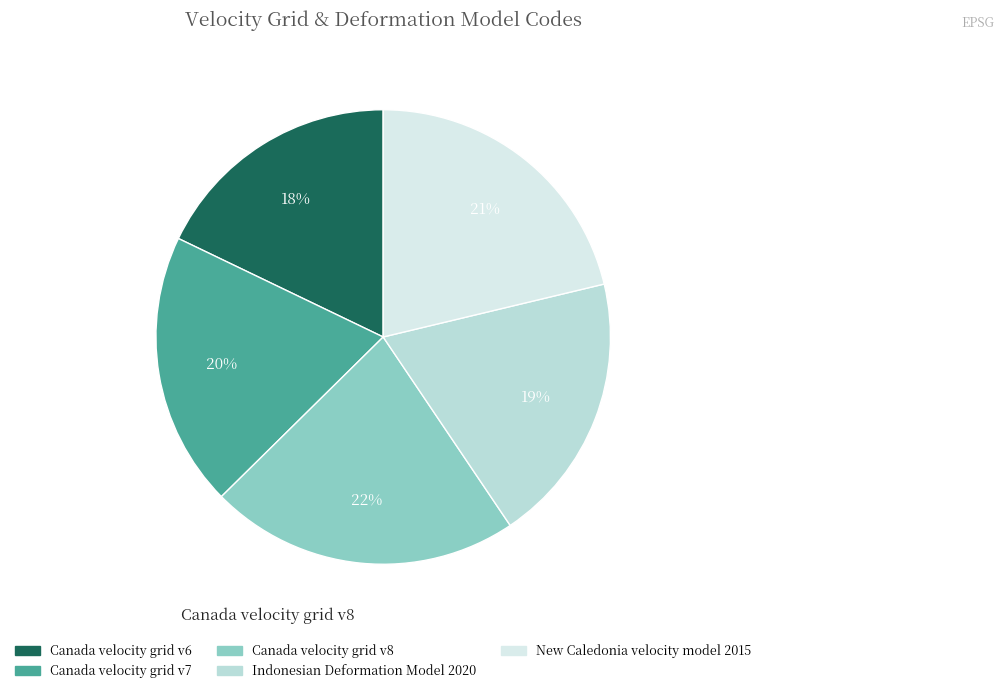

To the nearest percent, what is the difference between the Indonesian Deformation Model 2020 and Canada velocity grid v6 slice percentages?

1%